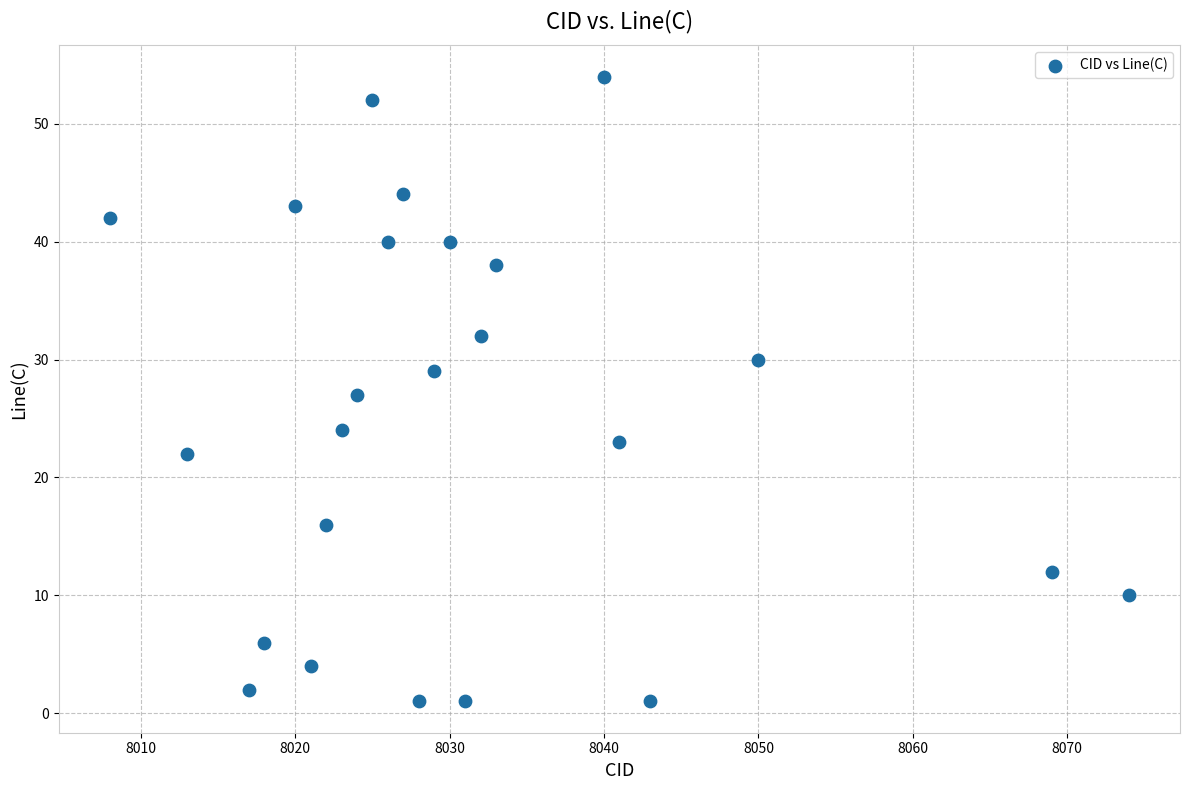

What is the range of X values (max minus min)?

66